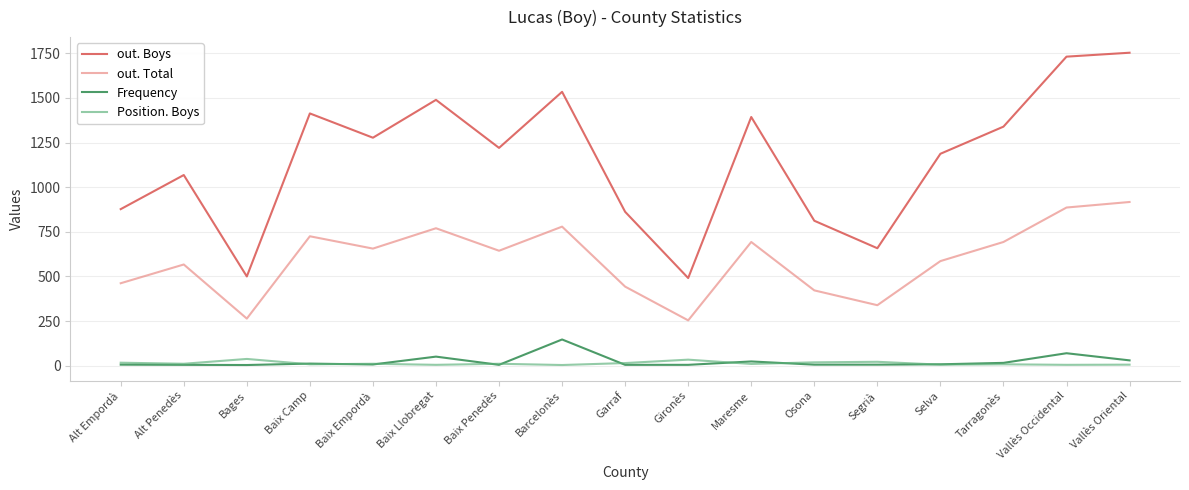

What are all the series names shown in the legend?

out. Boys, out. Total, Frequency, Position. Boys